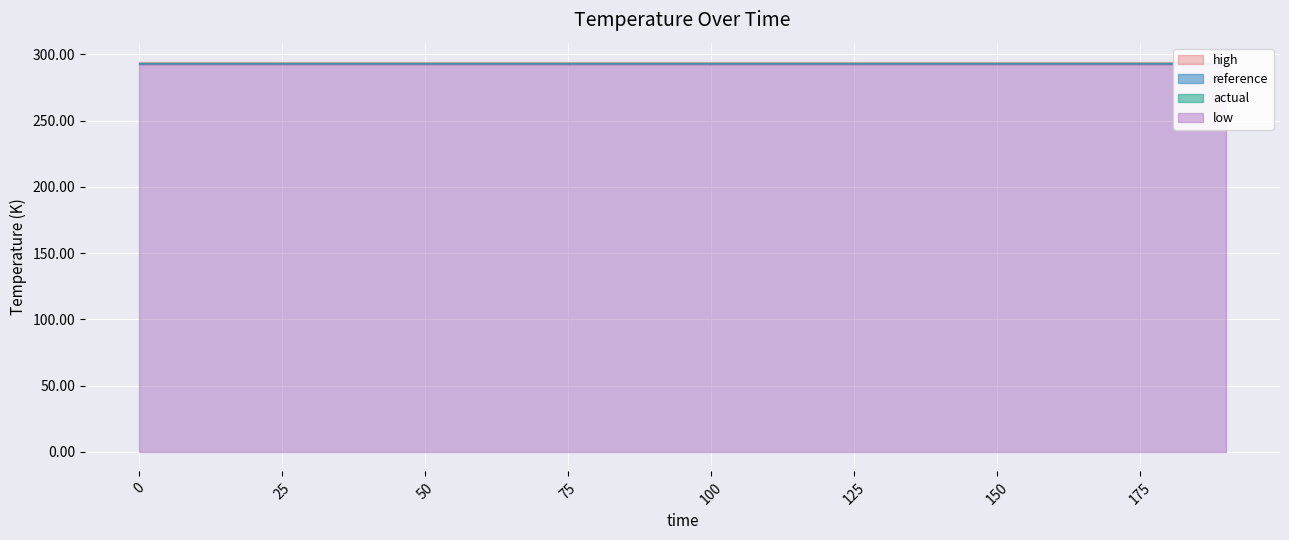

The value of reference at 10 is 293.1. True or false?

True